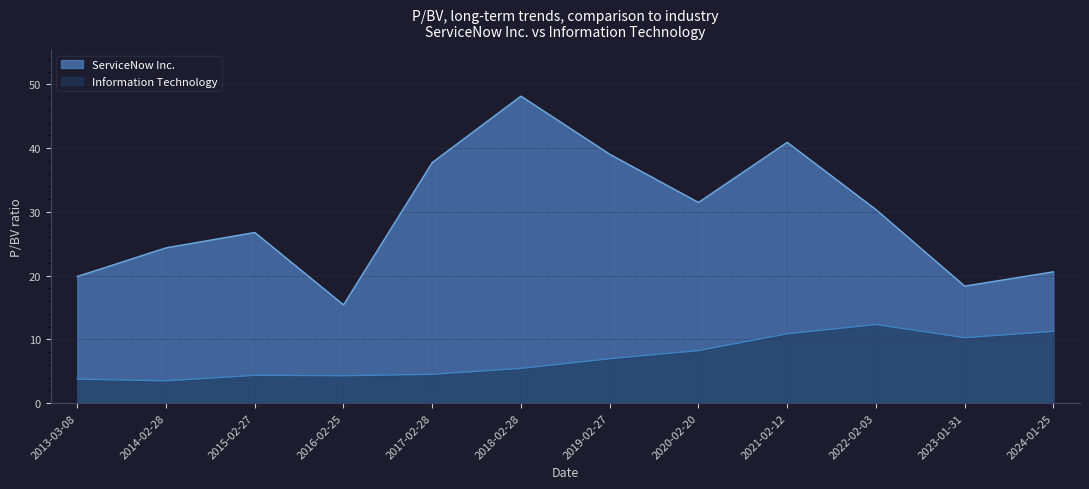

What is the highest value of the ServiceNow Inc. series?

48.1